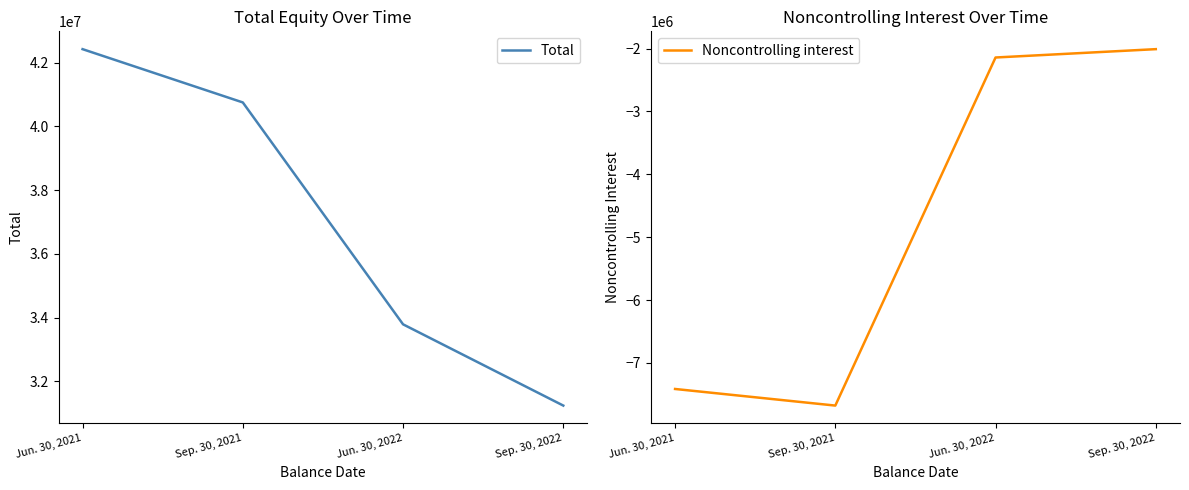

Which series has the largest total across all categories?

Total